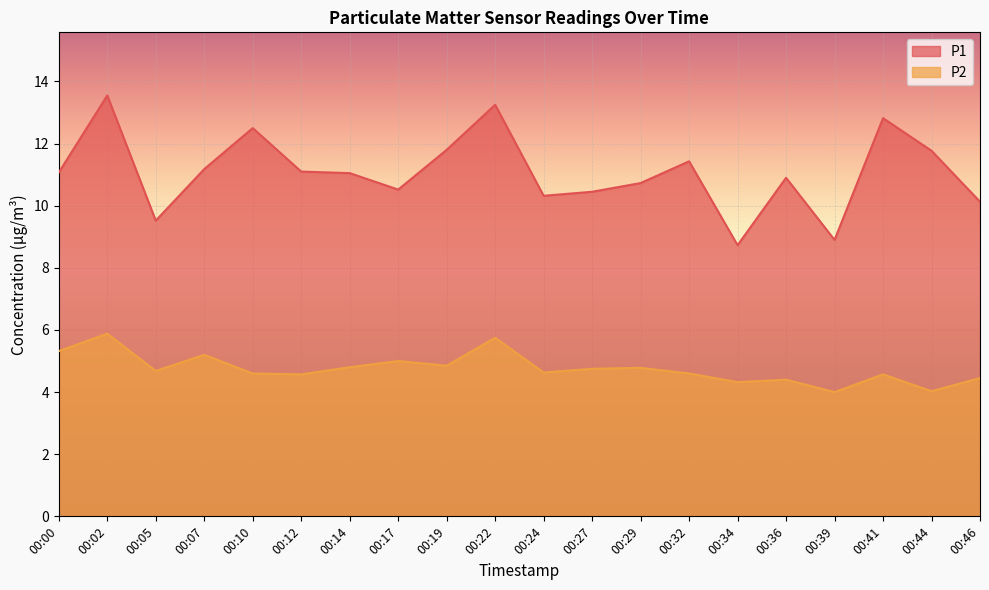

What are all the series names shown in the legend?

P1, P2